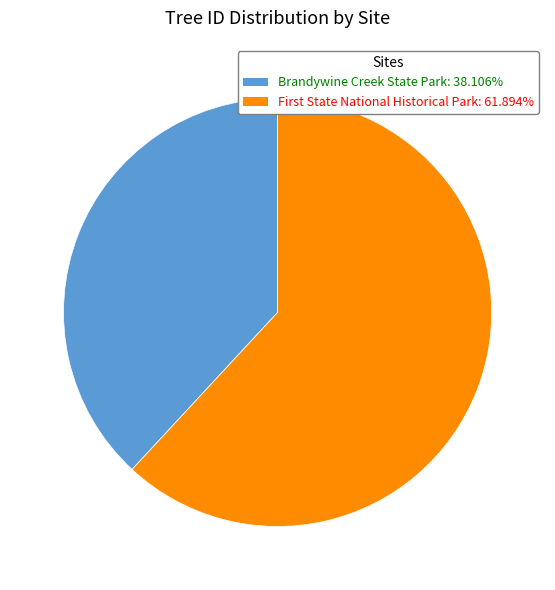

Does any single category account for the majority?

Yes